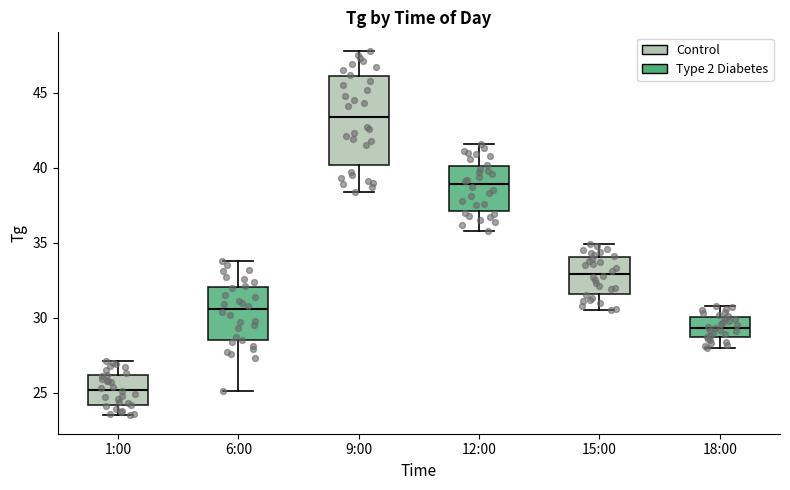

Which box's median line is the highest?

9:00